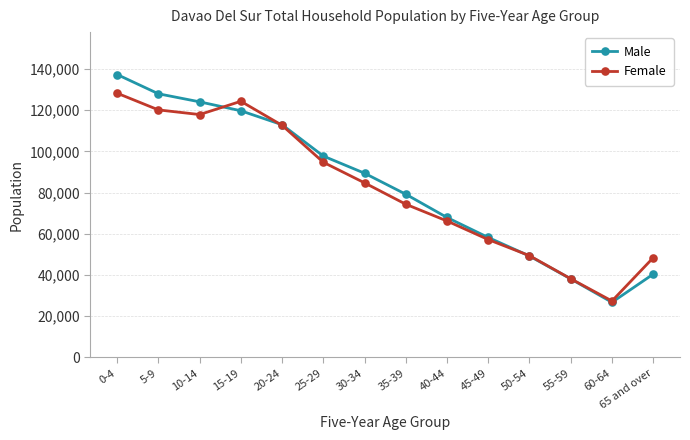

Where is the first local maximum for Female?

15-19